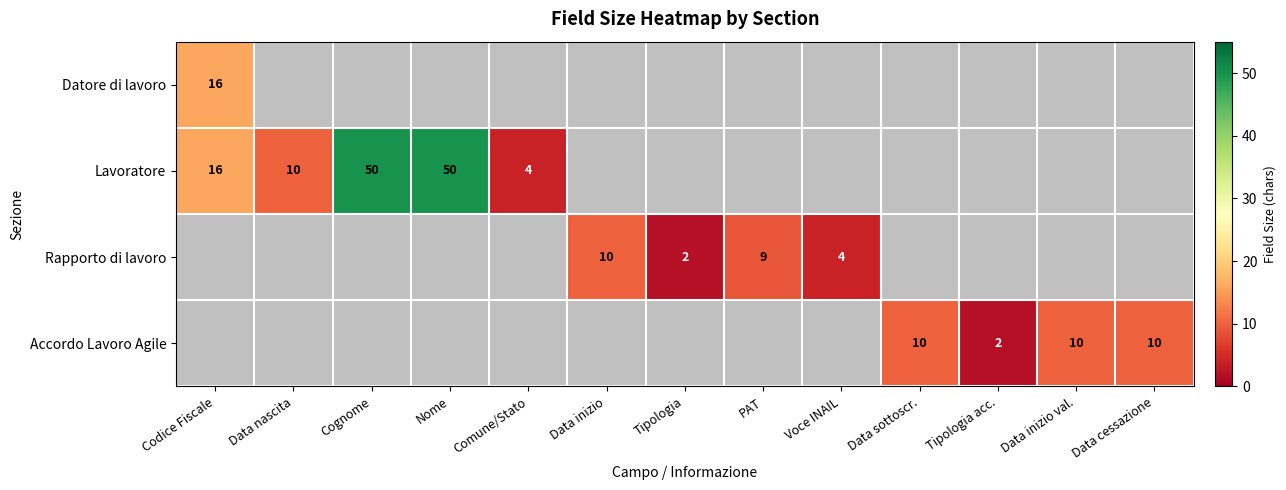

At how many categories does at least one series exceed 3?

11